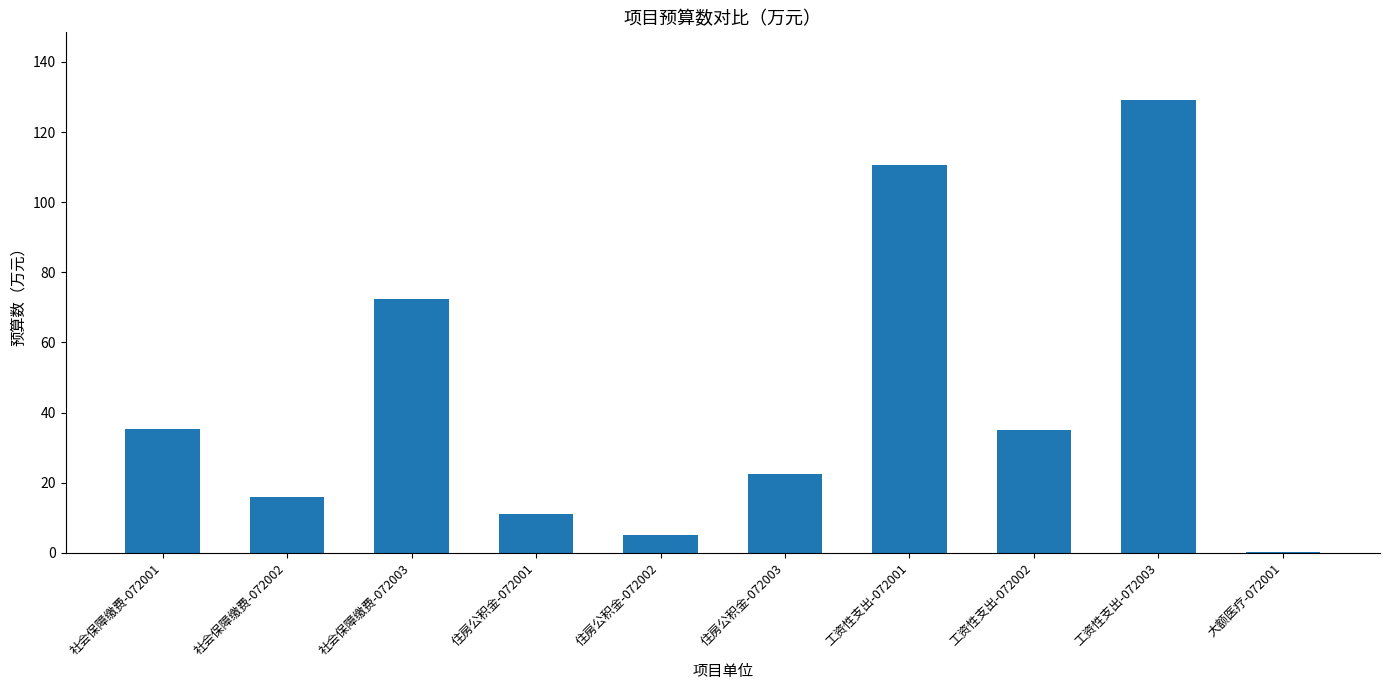

At which category does the chart reach its peak across all series?

工资性支出-072003